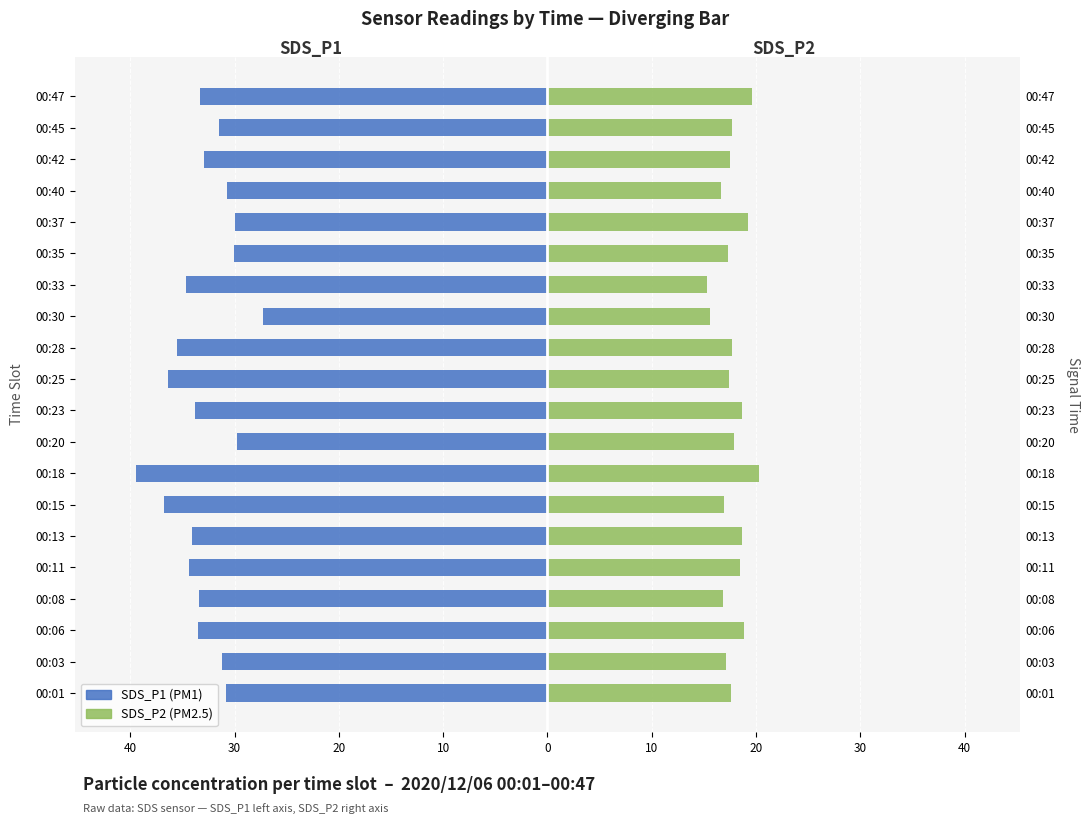

What is the minimum value for SDS_P2?

15.3